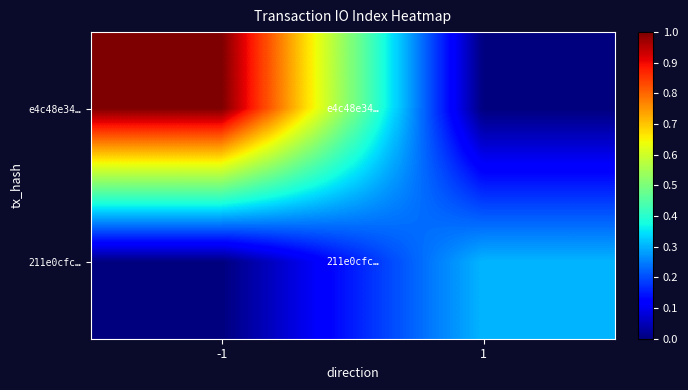

List the series in order of their peak value, lowest first.

211e0cfc…, e4c48e34…